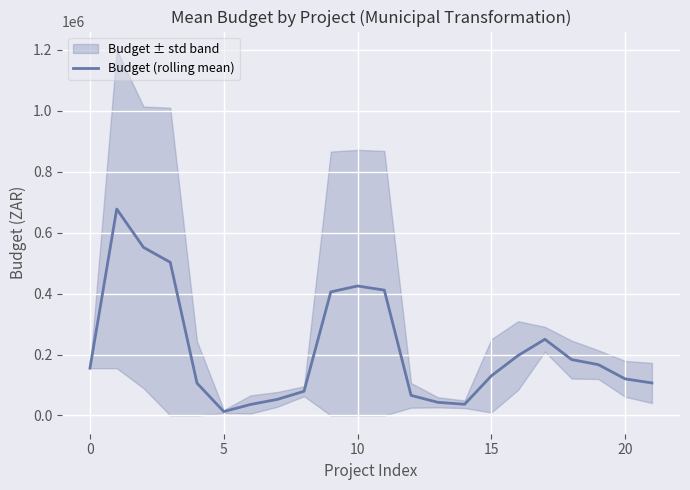

What is the difference between the second highest and minimum values?

539000.0